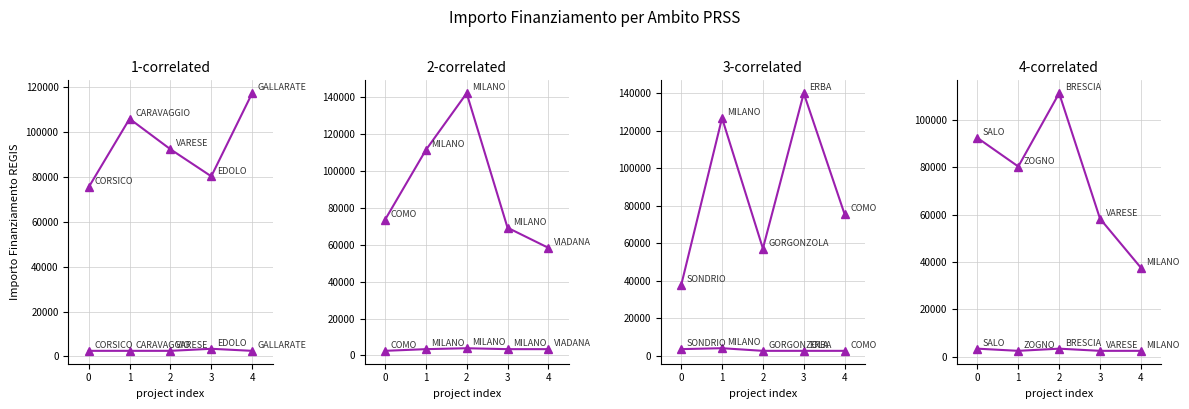

What is the difference between the 3.1 Lavoro values at 4 and 0?

54764.3